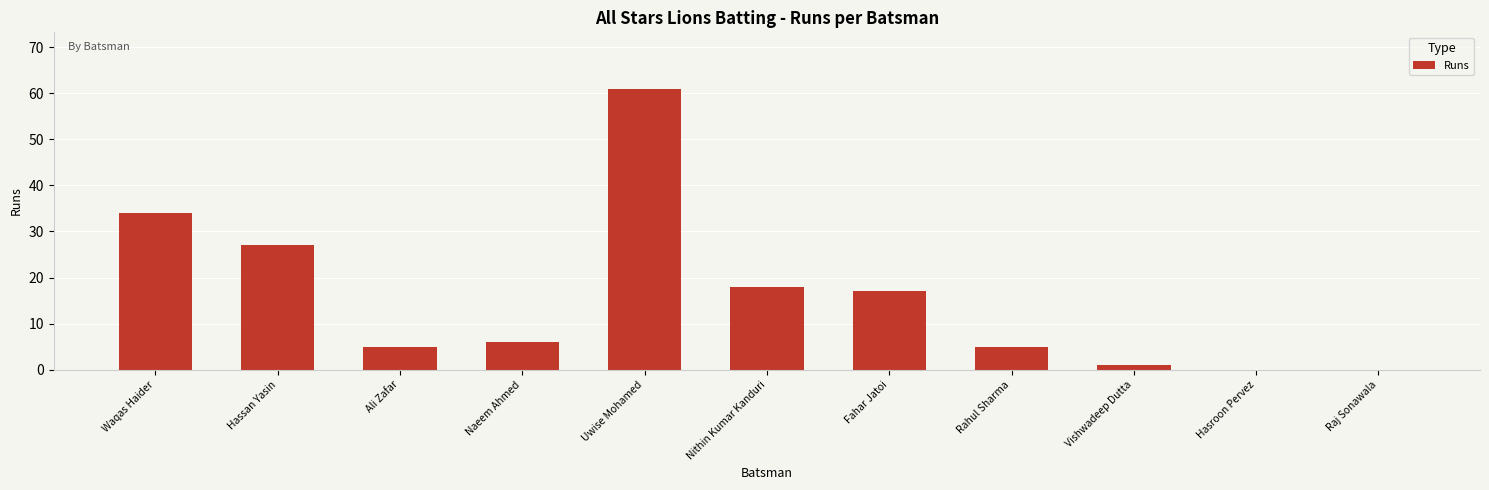

What is the maximum value shown in the chart?

61